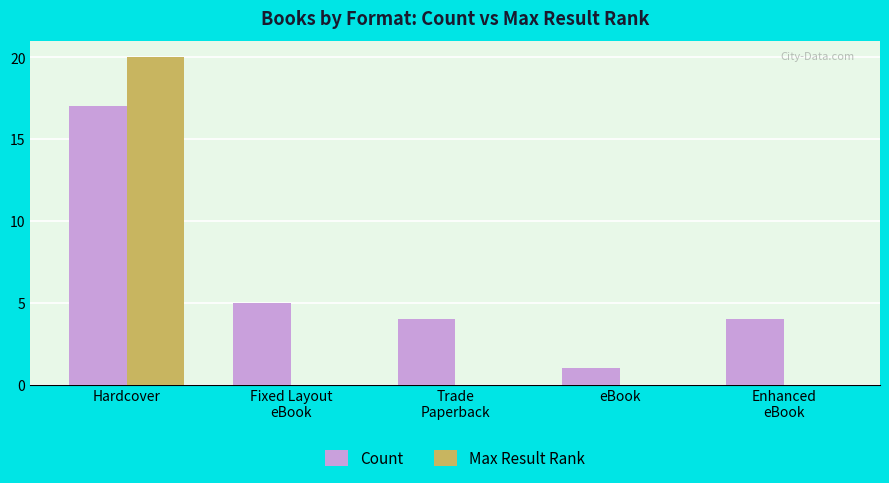

What is the total value across all series at Trade
Paperback?

4